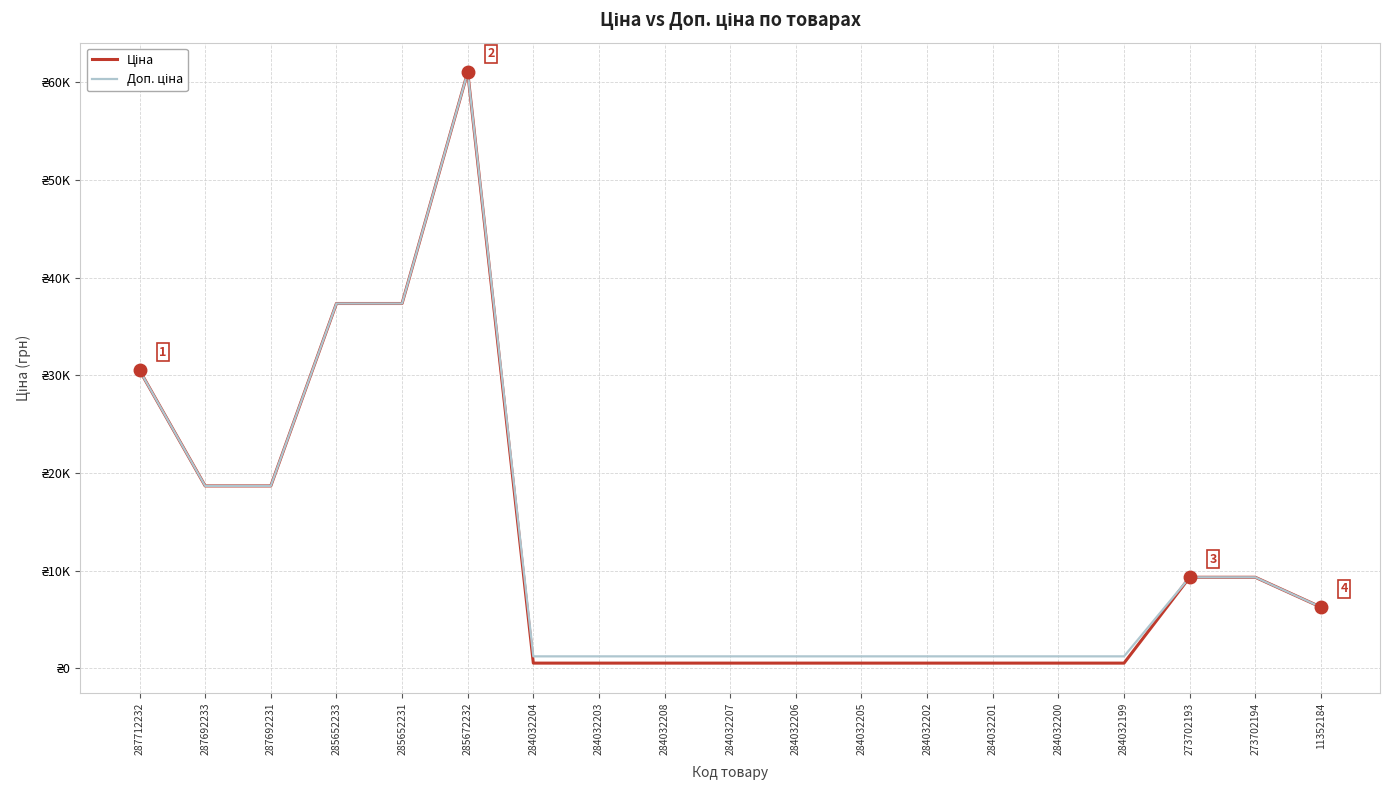

Reading left to right, extract all data points from this chart.

Ціна: 287712232=30512.3	287692233=18671.5	287692231=18671.5	285652233=37343.0	285652231=37343.0	285672232=61024.7	284032204=535.4	284032203=535.4	284032208=535.4	284032207=535.4	284032206=535.4	284032205=535.4	284032202=535.4	284032201=535.4	284032200=535.4	284032199=535.4	273702193=9321.4	273702194=9321.4	11352184=6266.7
Доп. ціна: 287712232=30512.3	287692233=18671.5	287692231=18671.5	285652233=37343.0	285652231=37343.0	285672232=61024.7	284032204=1227.2	284032203=1227.2	284032208=1227.2	284032207=1227.2	284032206=1227.2	284032205=1227.2	284032202=1227.2	284032201=1227.2	284032200=1227.2	284032199=1227.2	273702193=9321.4	273702194=9321.4	11352184=6266.7